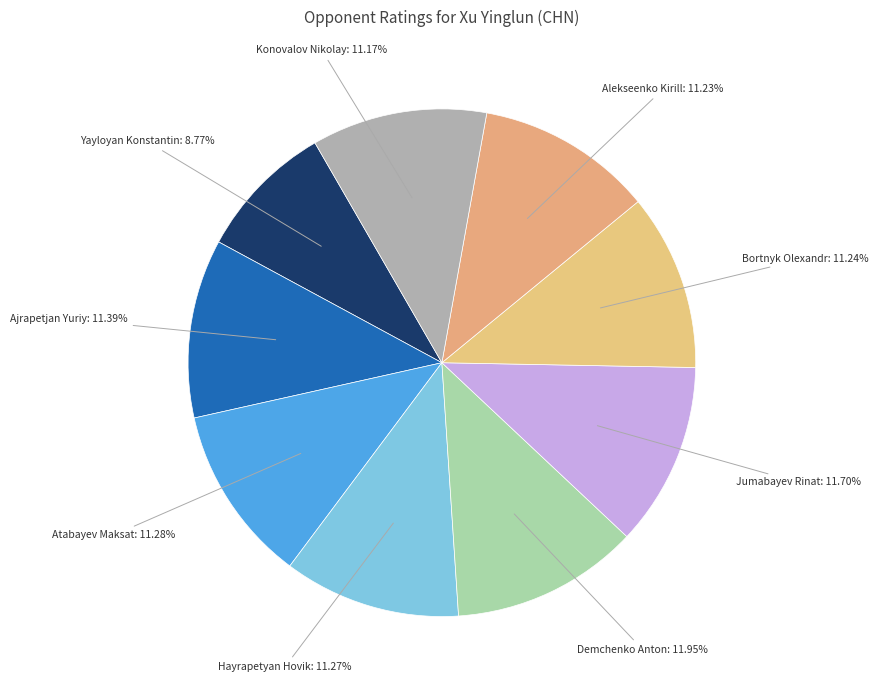

To the nearest percent, what is the difference between the largest and smallest slice percentages?

3%